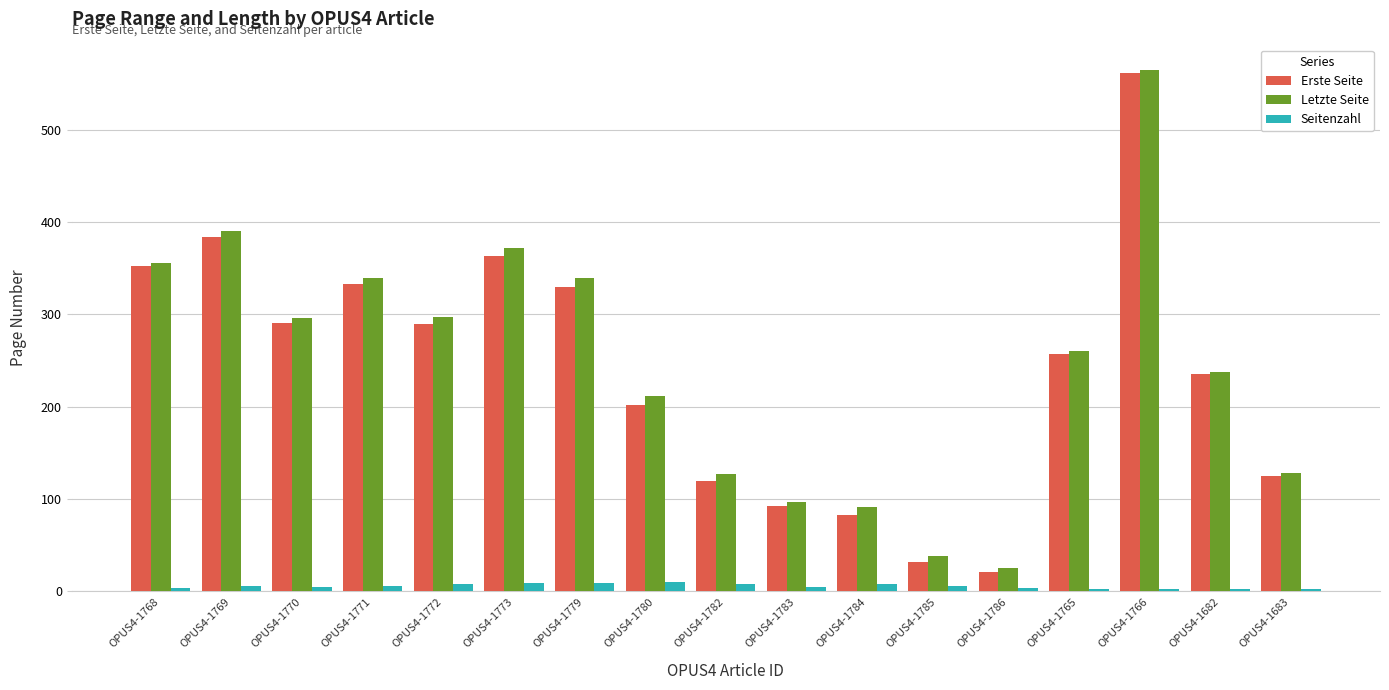

Is it true that Seitenzahl equals 9 at OPUS4-1773?

True